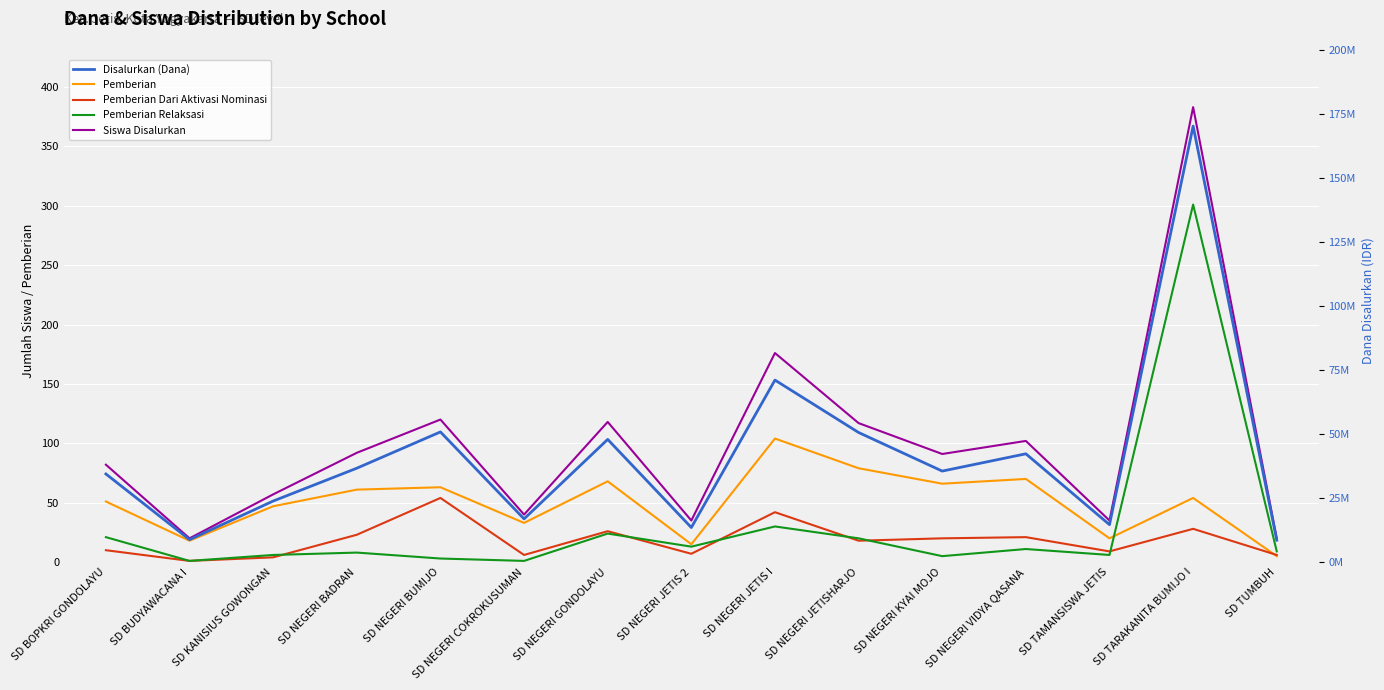

What is the spread (max minus min) of values at SD NEGERI JETISHARJO?

50624982